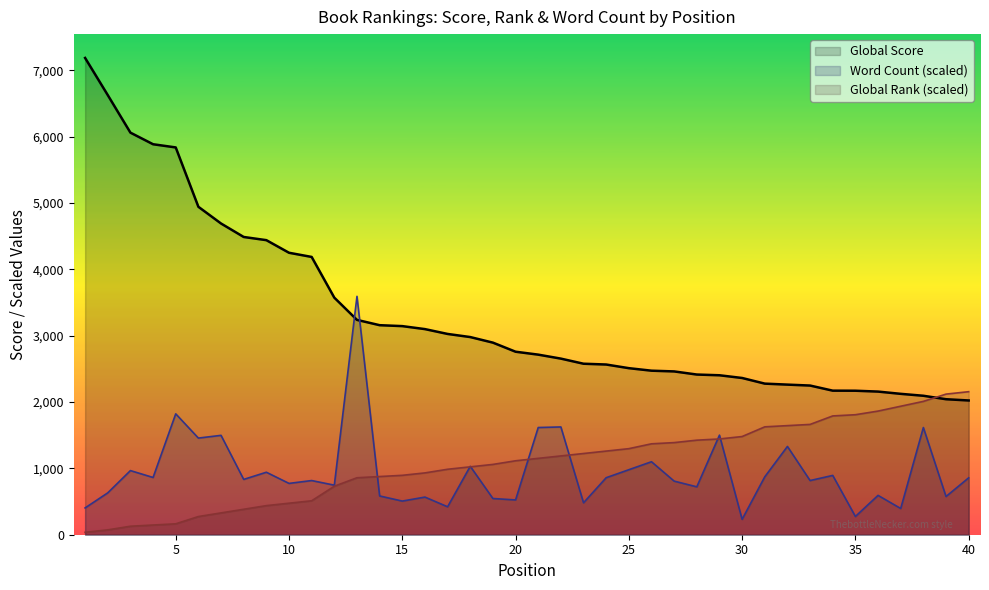

How many times do Global Score and Word Count cross each other?

2